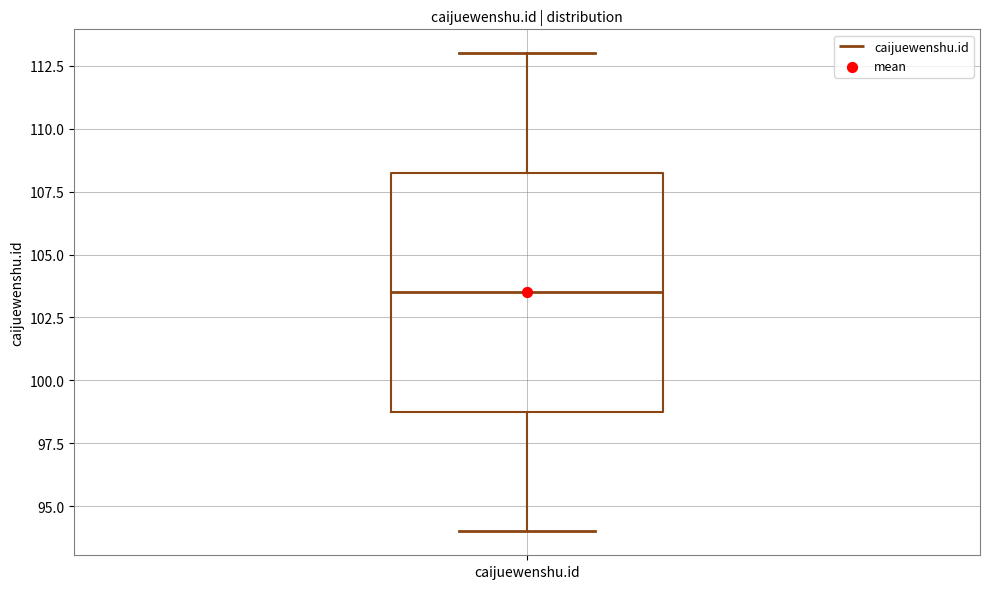

Transcribe this box plot: give where the median line is, the range the box spans, and where the two whiskers end, as read against the y-axis. The values are not printed on the chart, so give them approximately, as read against the axis.

median 103.5, box 99.0 to 108.5, whiskers 94.0 to 113.0